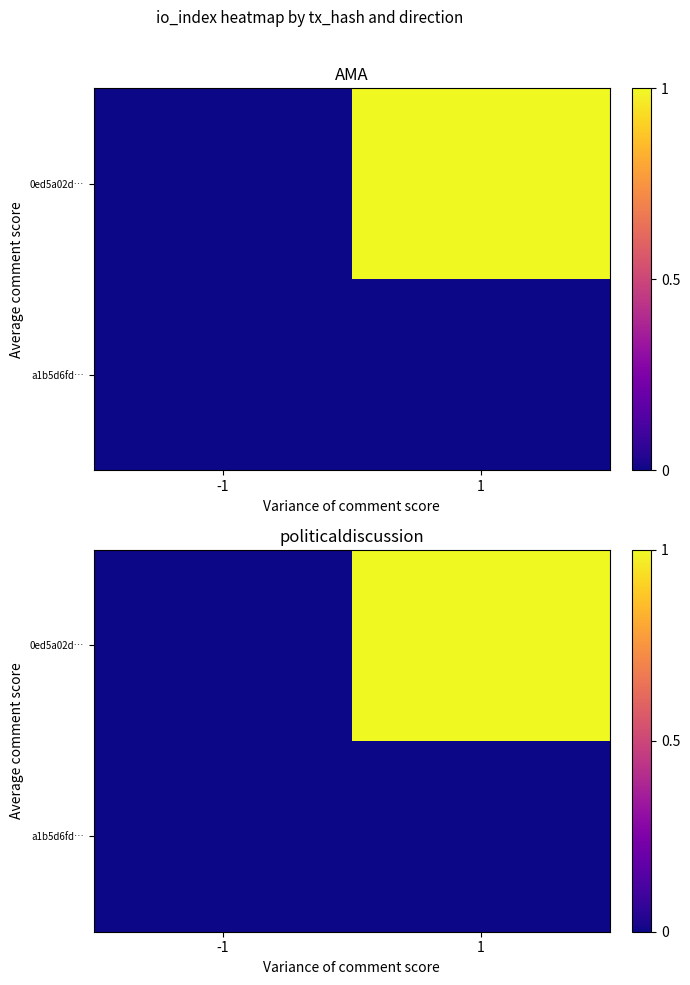

At -1, list the series in order from smallest to largest.

a1b5d6fd…, 0ed5a02d…